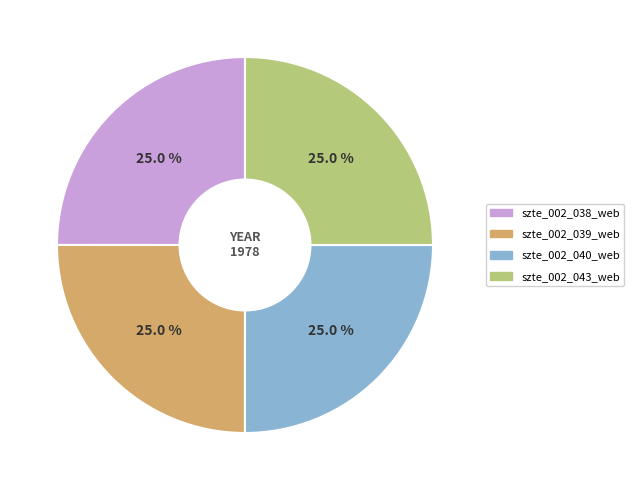

Does any single category account for the majority?

No